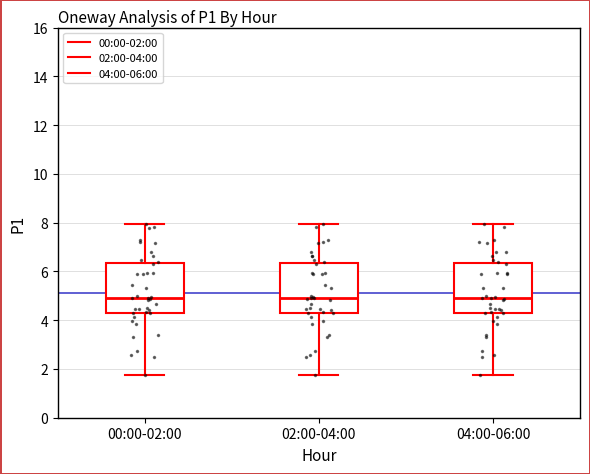

Reading left to right, transcribe this box plot: for each box, give where its median line is, the range the box spans, and where its two whiskers end, as read against the y-axis. The values are not printed on the chart, so give them approximately, as read against the axis.

00:00-02:00: median 5.0, box 4.2 to 6.4, whiskers 1.8 to 8.0
02:00-04:00: median 5.0, box 4.2 to 6.4, whiskers 1.8 to 8.0
04:00-06:00: median 5.0, box 4.2 to 6.4, whiskers 1.8 to 8.0